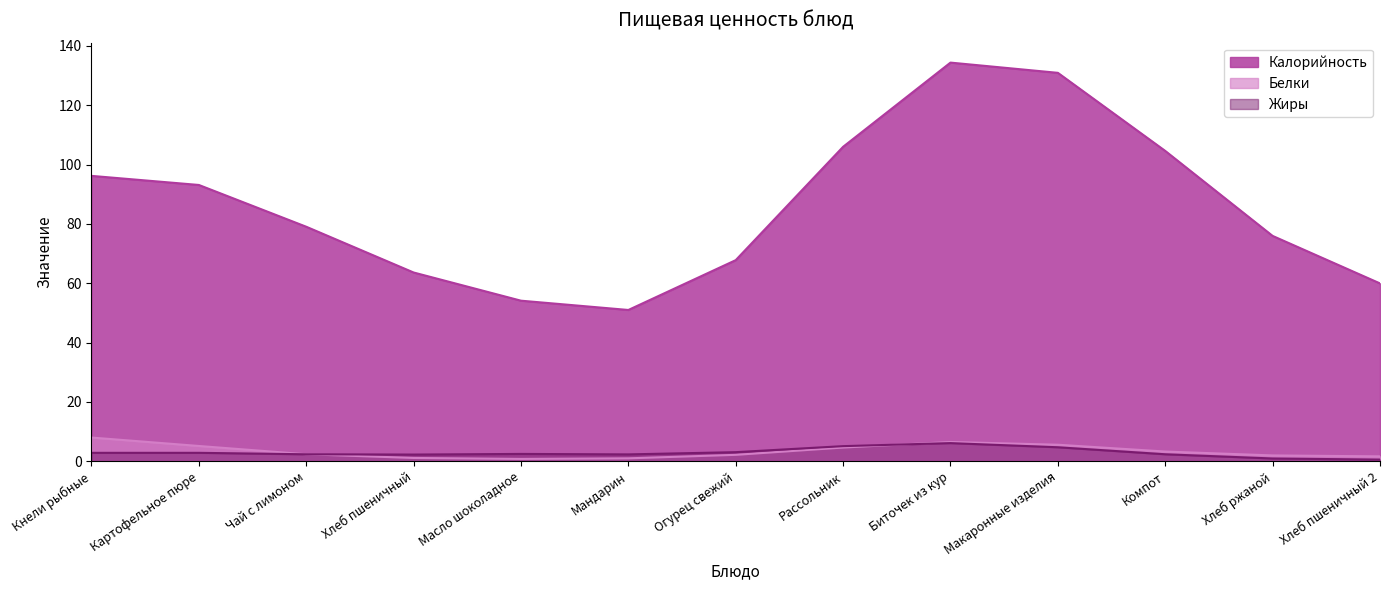

What is the difference between the maximum and minimum values in the Белки series?

7.2